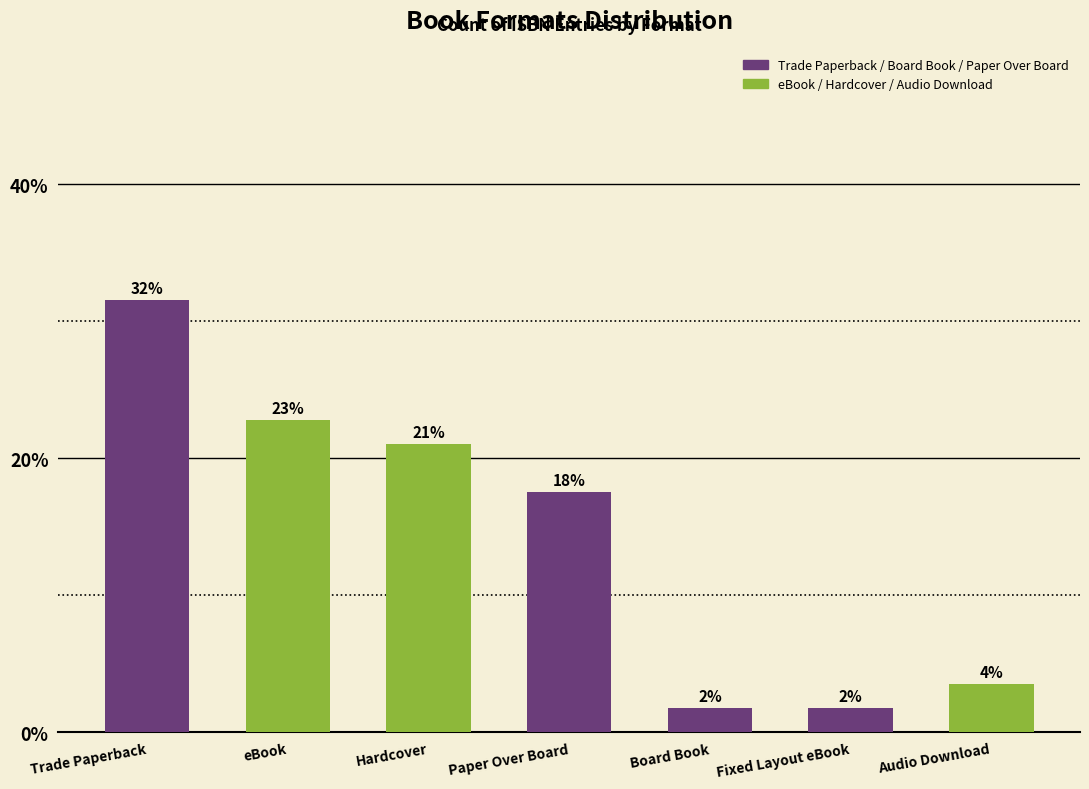

Does the chart contain any negative values?

No